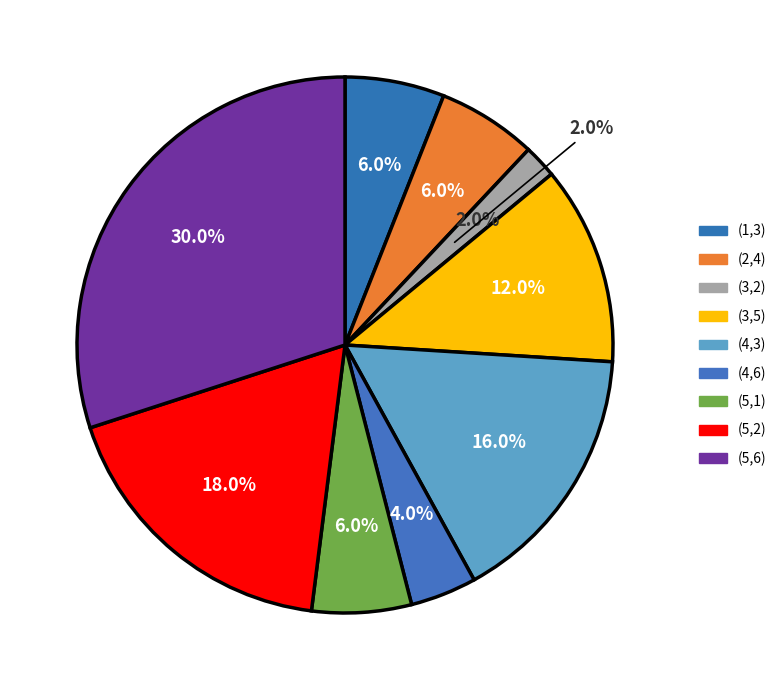

Combined, what portion of the pie is (1,3) and (5,2)?

24.0%